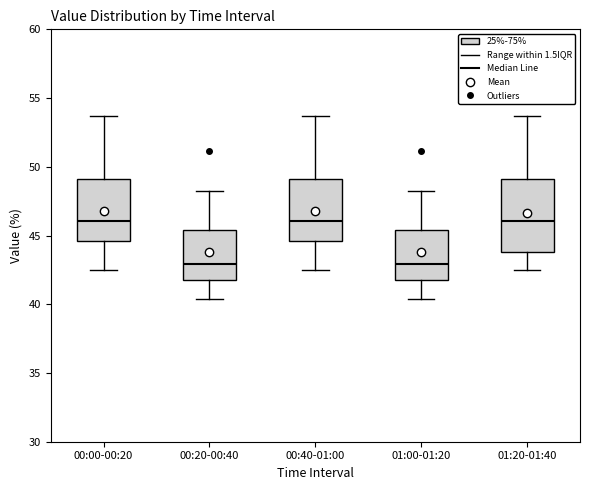

Reading left to right, read every box against the y-axis: the position of its median line, the range the box covers, and the ends of its whiskers. The values are not printed on the chart, so give them approximately, as read against the axis.

00:00-00:20: median 46.0, box 44.5 to 49.0, whiskers 42.5 to 53.5
00:20-00:40: median 43.0, box 42.0 to 45.5, whiskers 40.5 to 48.0
00:40-01:00: median 46.0, box 44.5 to 49.0, whiskers 42.5 to 53.5
01:00-01:20: median 43.0, box 42.0 to 45.5, whiskers 40.5 to 48.0
01:20-01:40: median 46.0, box 44.0 to 49.0, whiskers 42.5 to 53.5